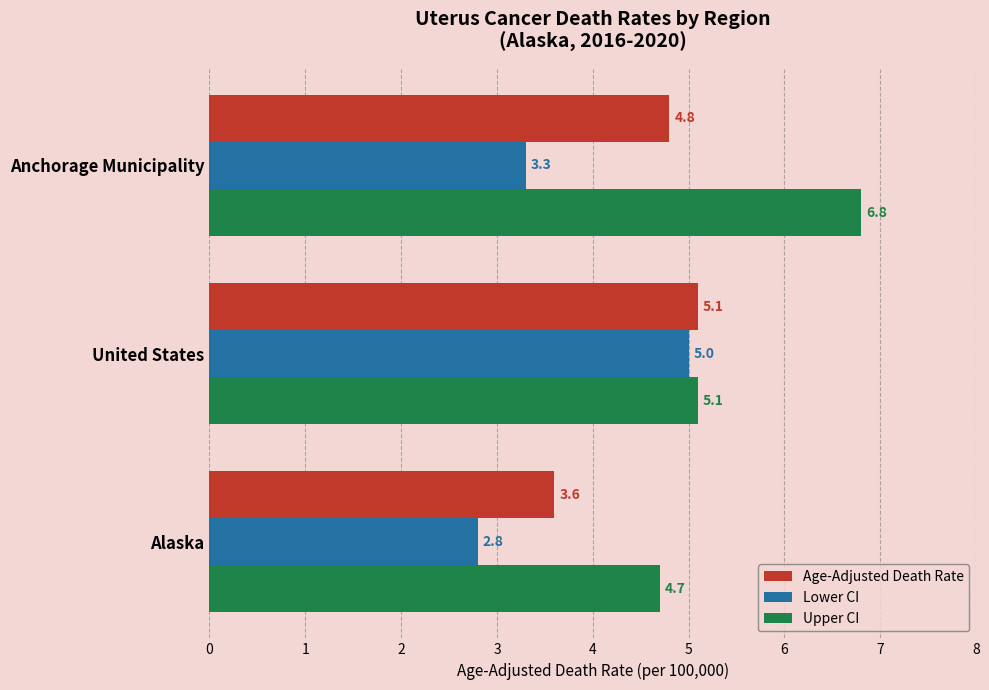

What are all the series names shown in the legend?

Age-Adjusted Death Rate, Lower CI, Upper CI